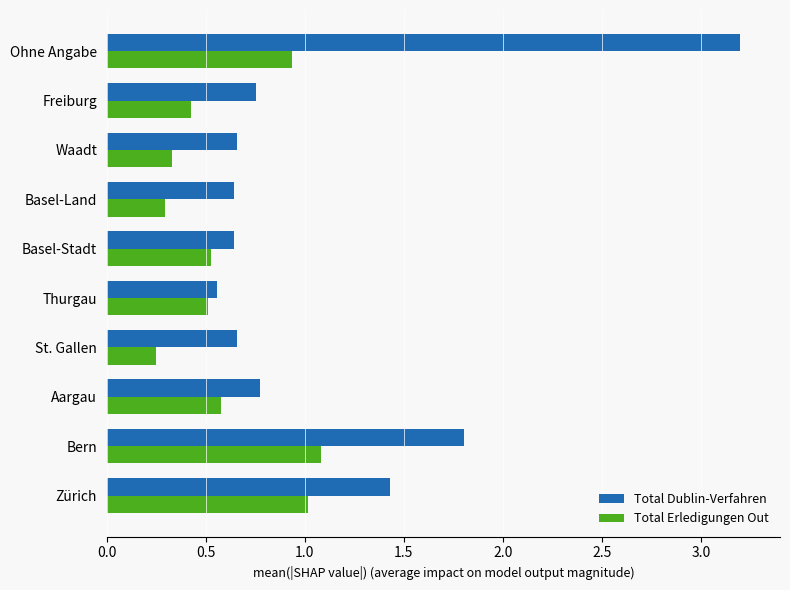

Which series has the largest range (max minus min)?

Total Dublin-Verfahren